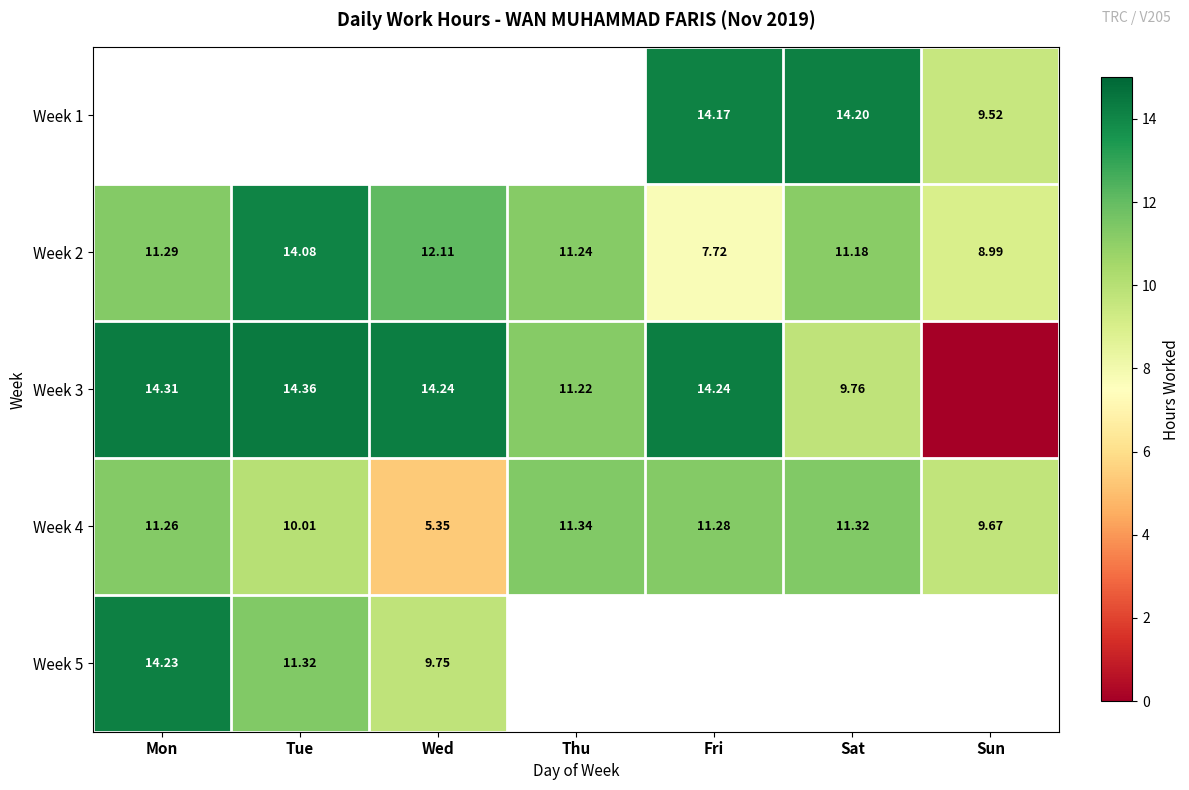

How many categories are shown in the chart?

7